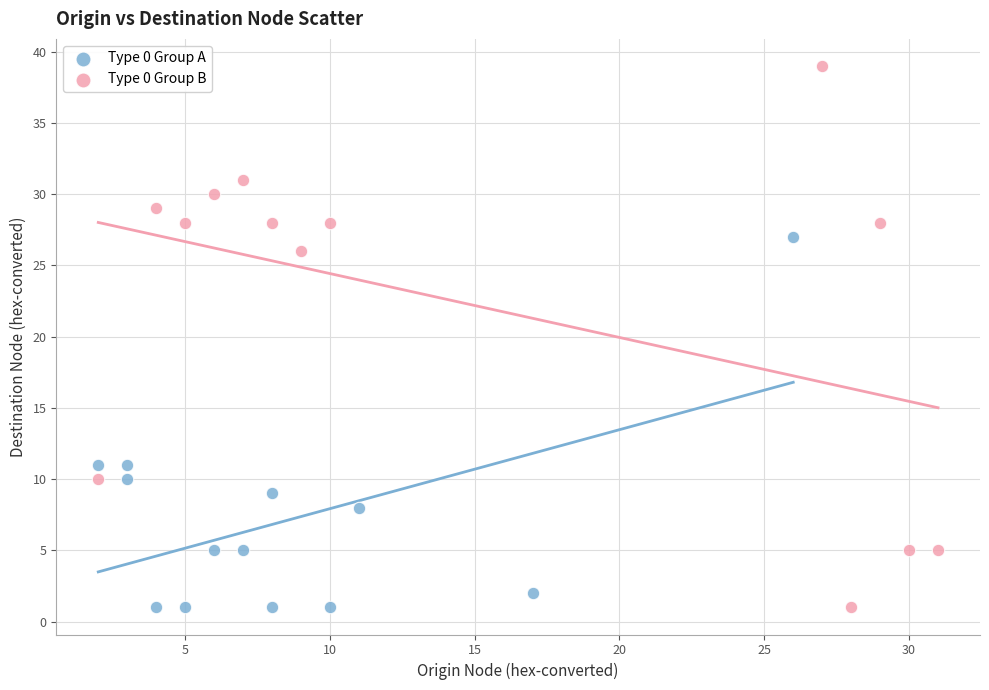

Which series reaches the maximum Y coordinate?

Type 0 Group B